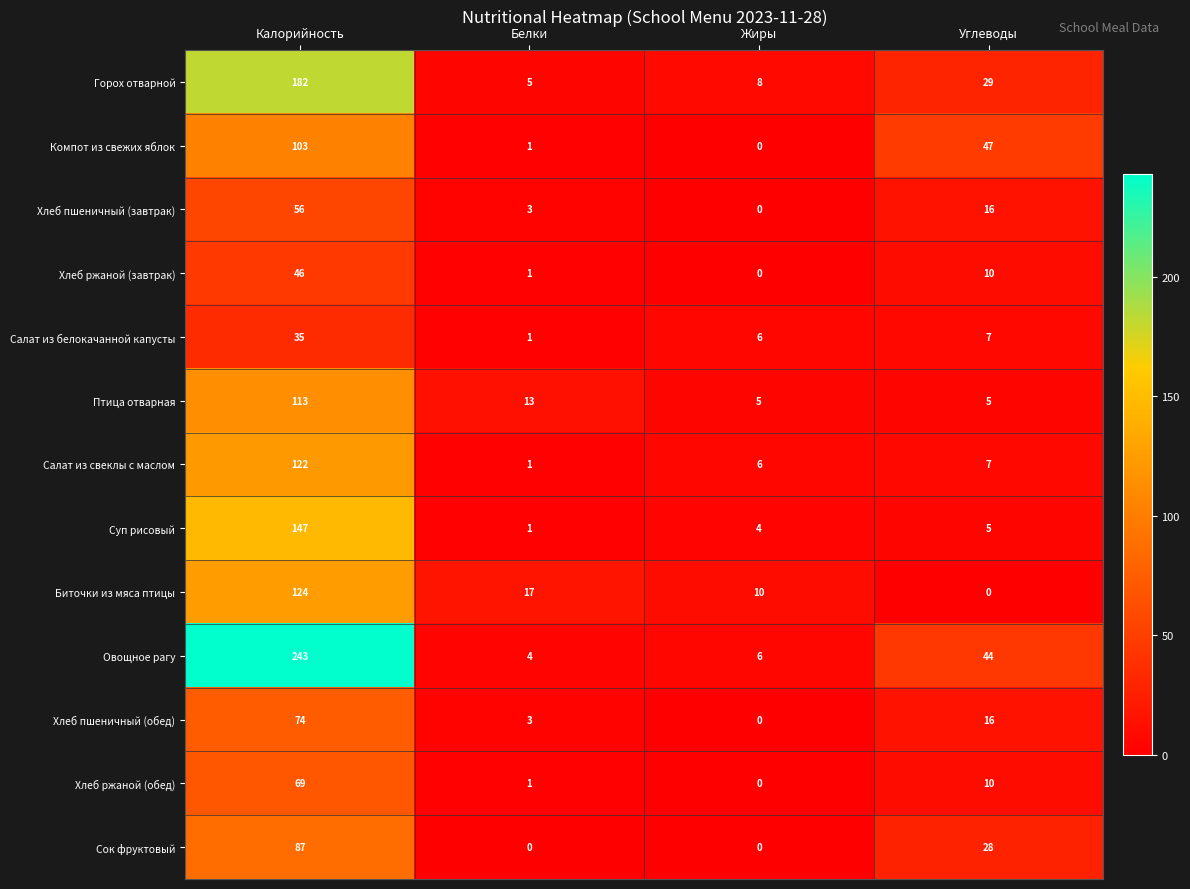

Is it true that Хлеб ржаной (завтрак) equals 46 at Калорийность?

True